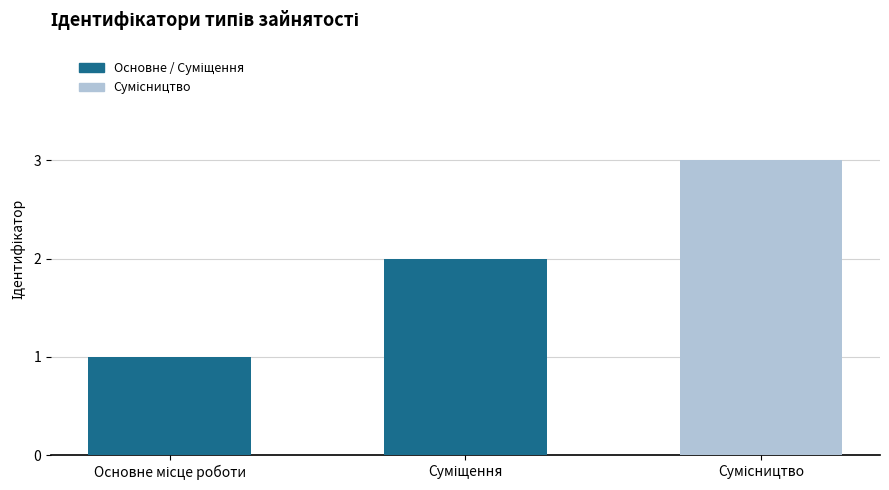

What is the greatest value displayed?

3